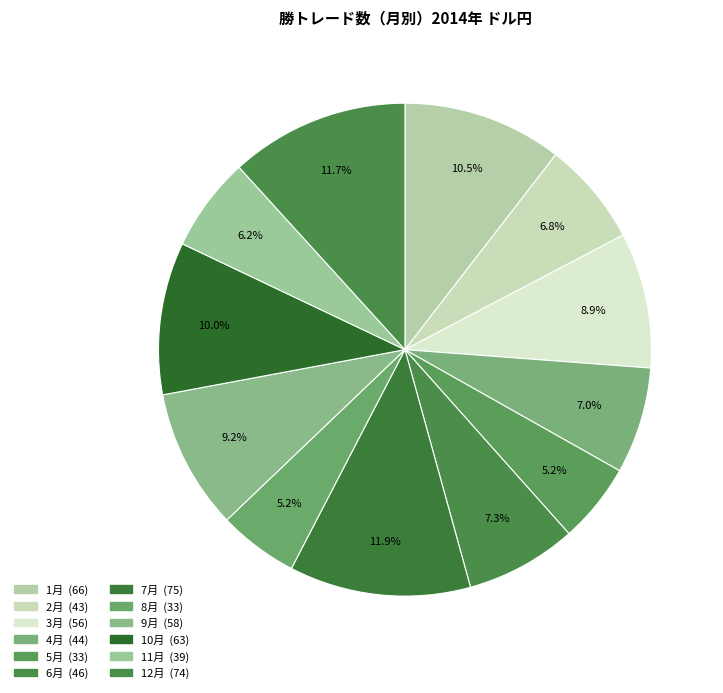

To the nearest percent, what portion does 10月 represent?

10%